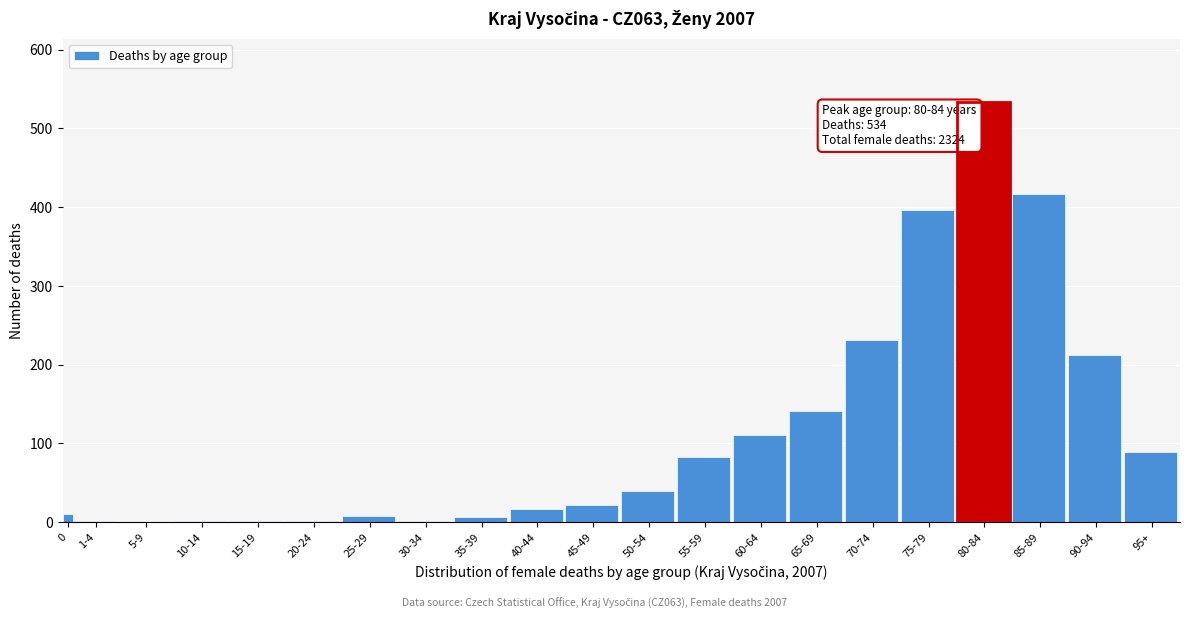

Is it true that the value at 45-49 is 22?

True